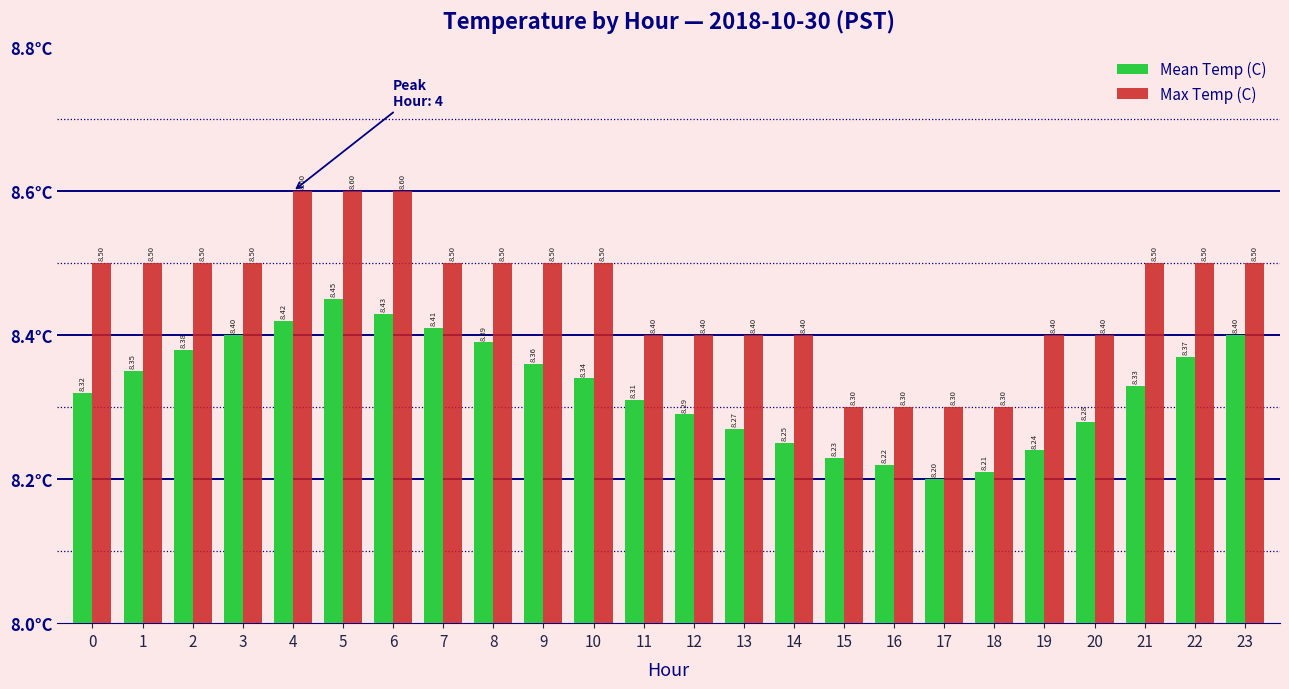

What is the difference between the maximum and minimum values in the Max Temp (C) series?

0.3